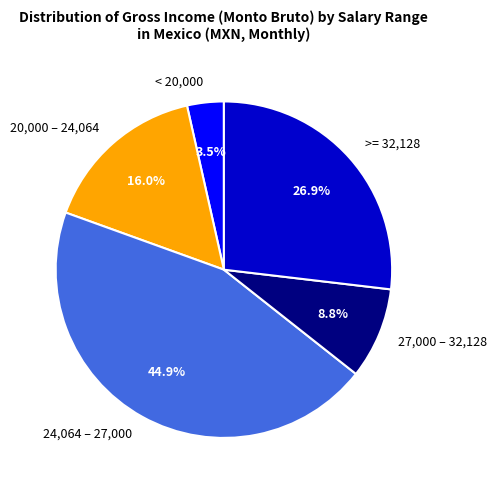

How many segments does this pie chart have?

5